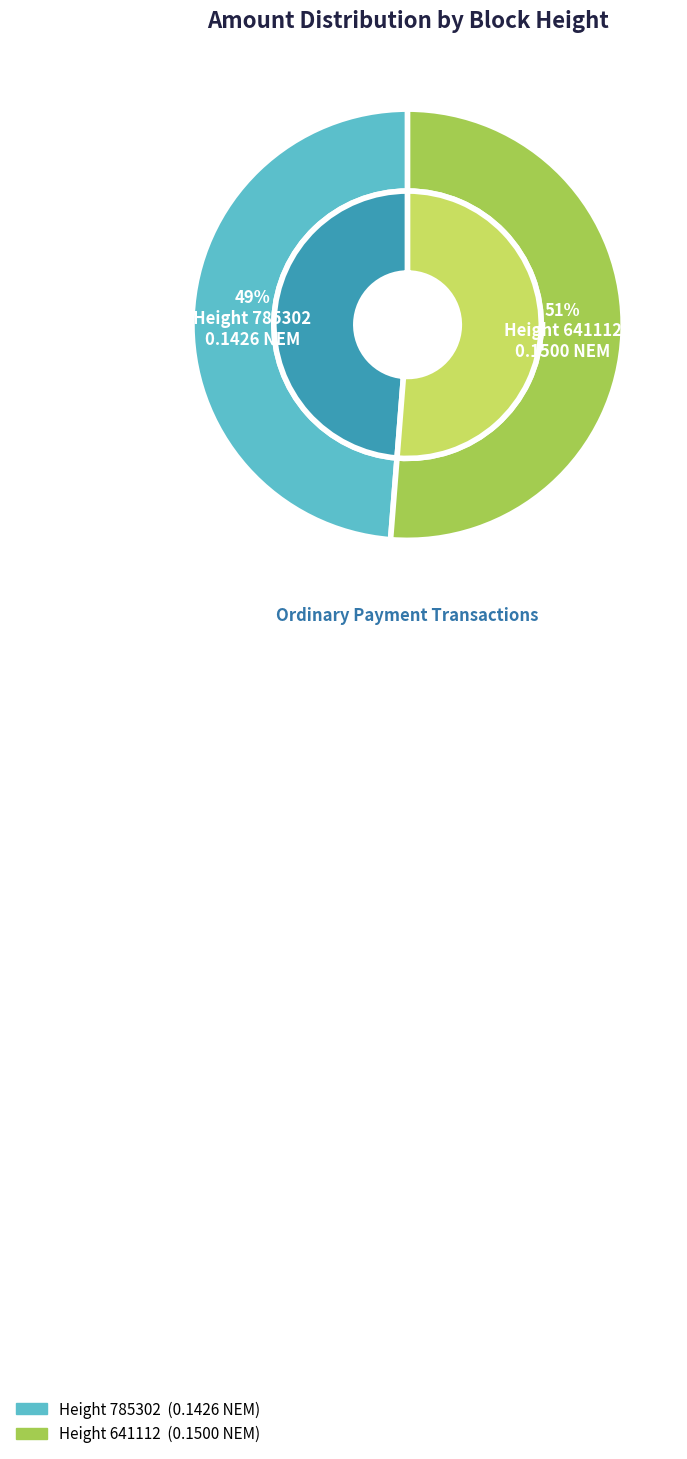

Is it true that 785302 is 38% of the pie?

False